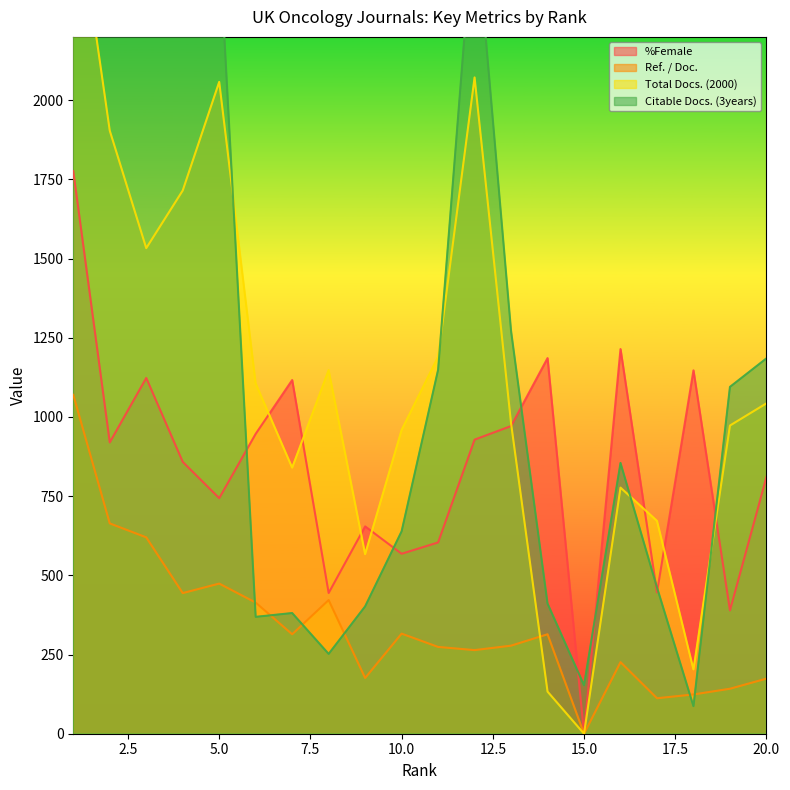

What is the lowest value of the Citable Docs. (3years) series?

87.0